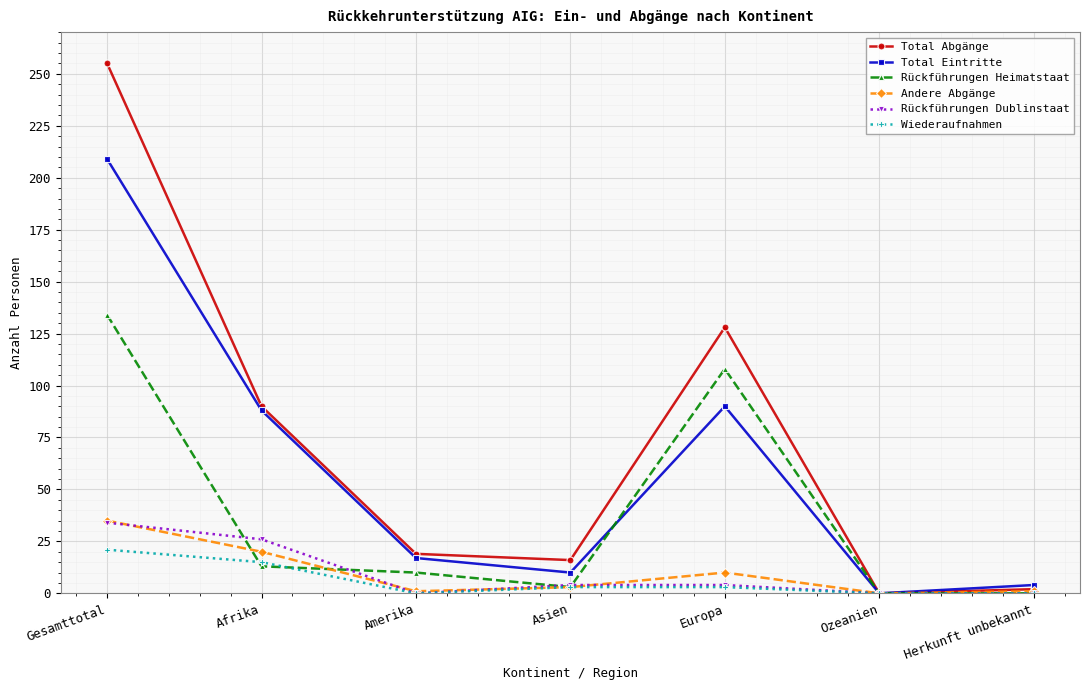

The Rückführungen Dublinstaat series shows 0 at Ozeanien. True or false?

True